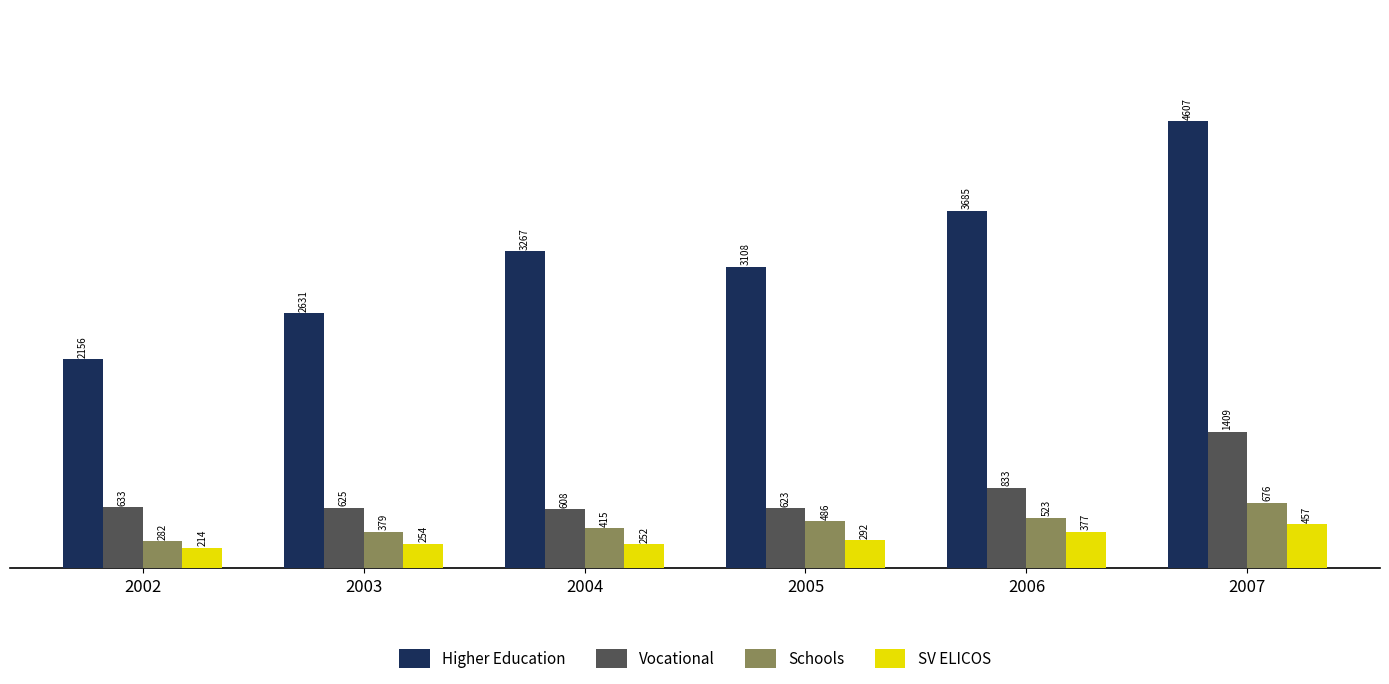

How many data points in Vocational are less than 633?

3